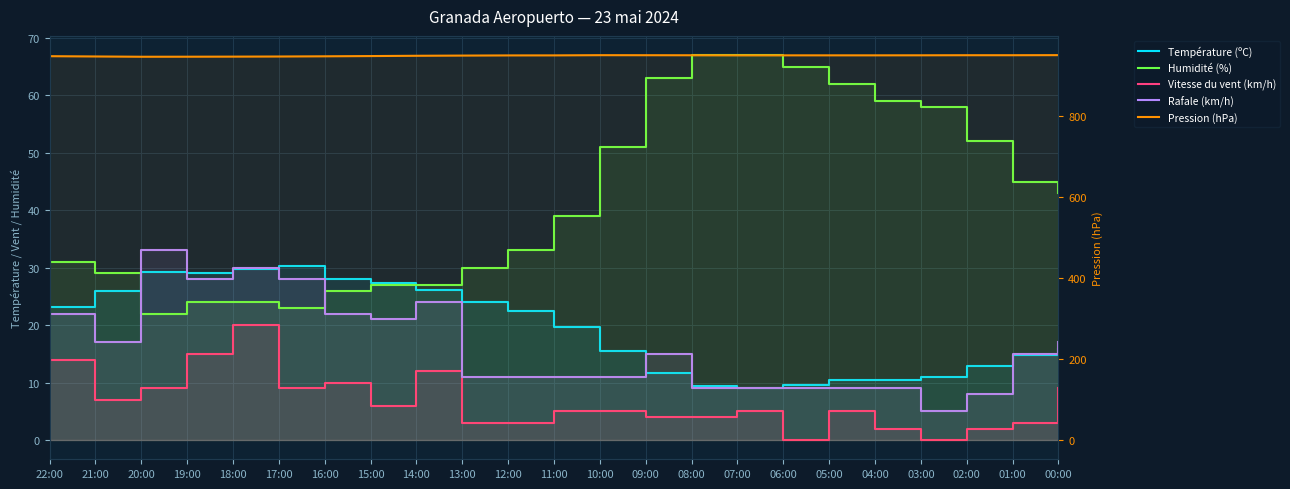

Is it true that Rafale (km/h) equals 15.2 at 16:00?

False